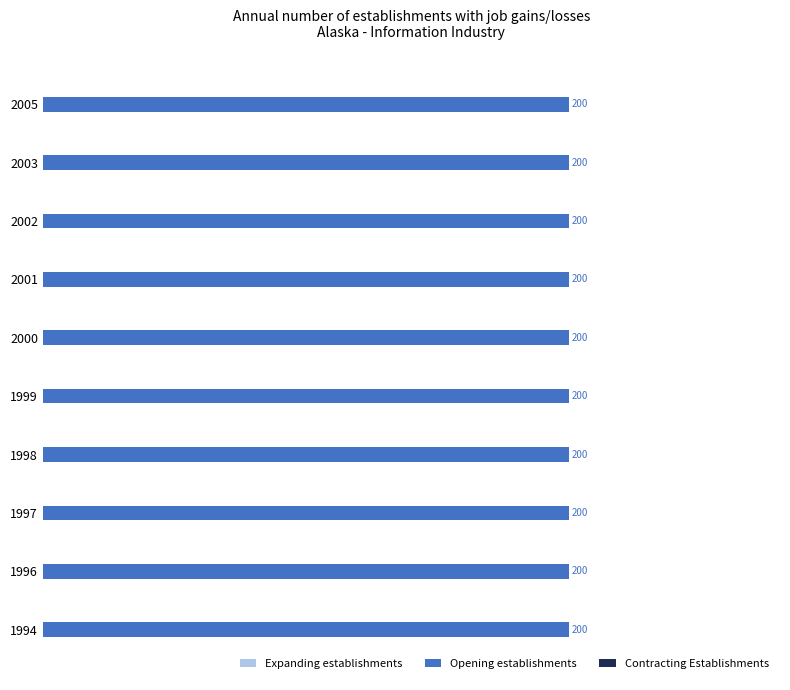

Reading left to right, transcribe all the data shown in this chart.

Expanding establishments: 1994=0	1996=0	1997=0	1998=0	1999=0	2000=0	2001=0	2002=0	2003=0	2005=0
Opening establishments: 1994=200	1996=200	1997=200	1998=200	1999=200	2000=200	2001=200	2002=200	2003=200	2005=200
Contracting Establishments: 1994=0	1996=0	1997=0	1998=0	1999=0	2000=0	2001=0	2002=0	2003=0	2005=0